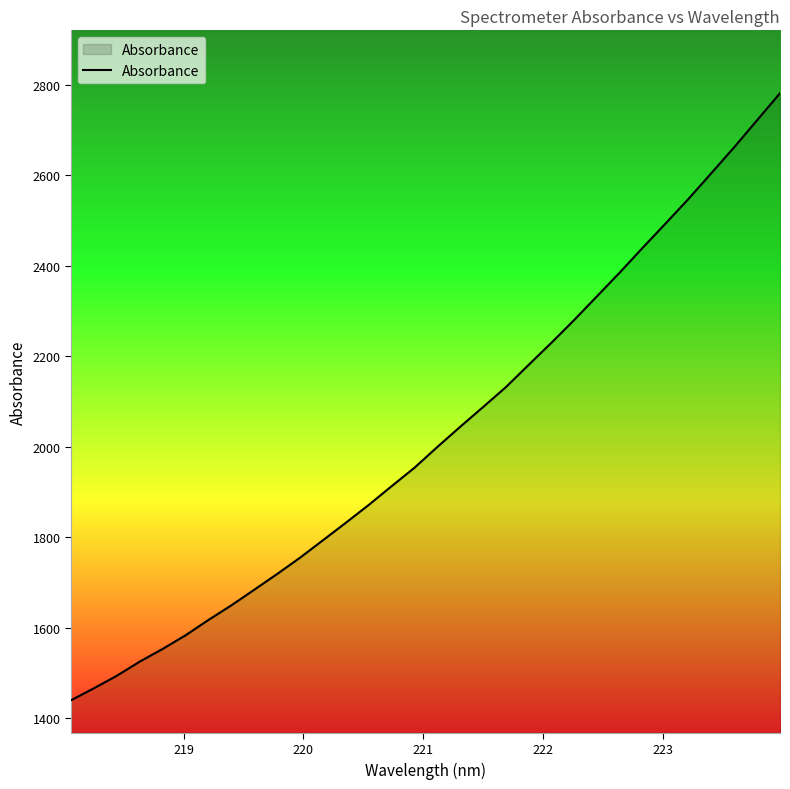

How many distinct data groups are displayed?

1